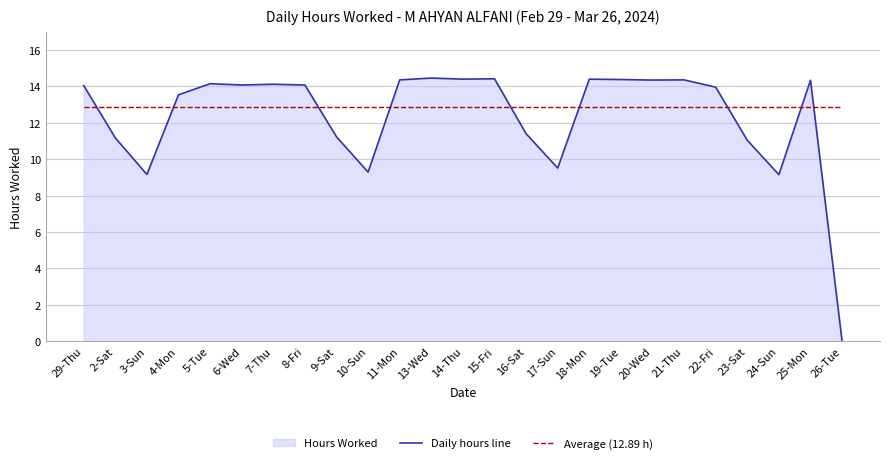

What value does the Daily hours line series have at 3-Sun?

9.2